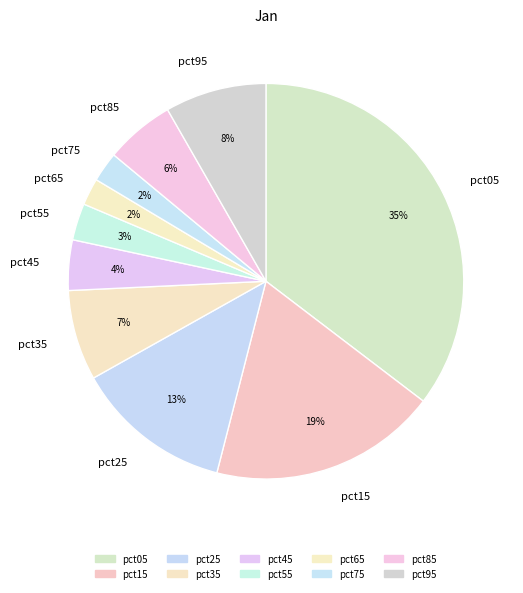

To the nearest percent, what is the average slice percentage?

10%